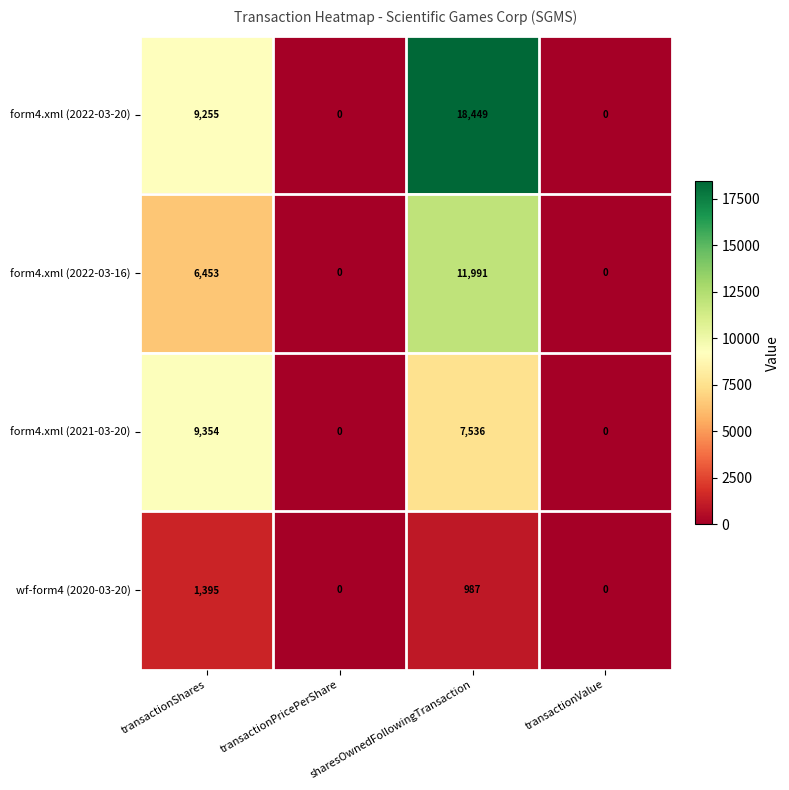

Count the number of categories in the chart.

4